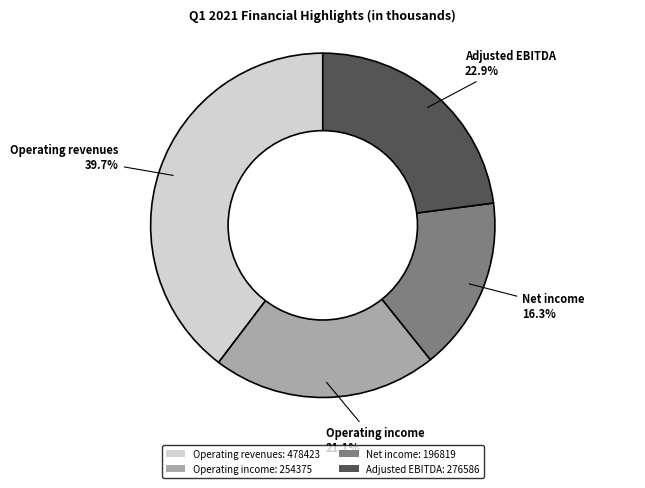

The Net income slice represents 16% of the pie. True or false?

True